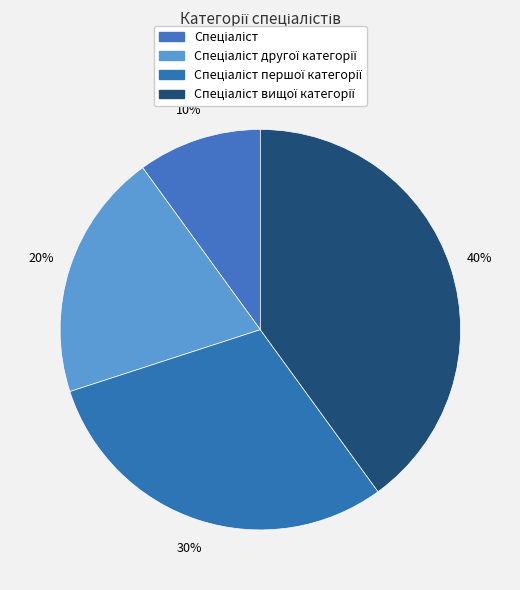

Which has a higher value, Спеціаліст or Спеціаліст другої категорії?

Спеціаліст другої категорії